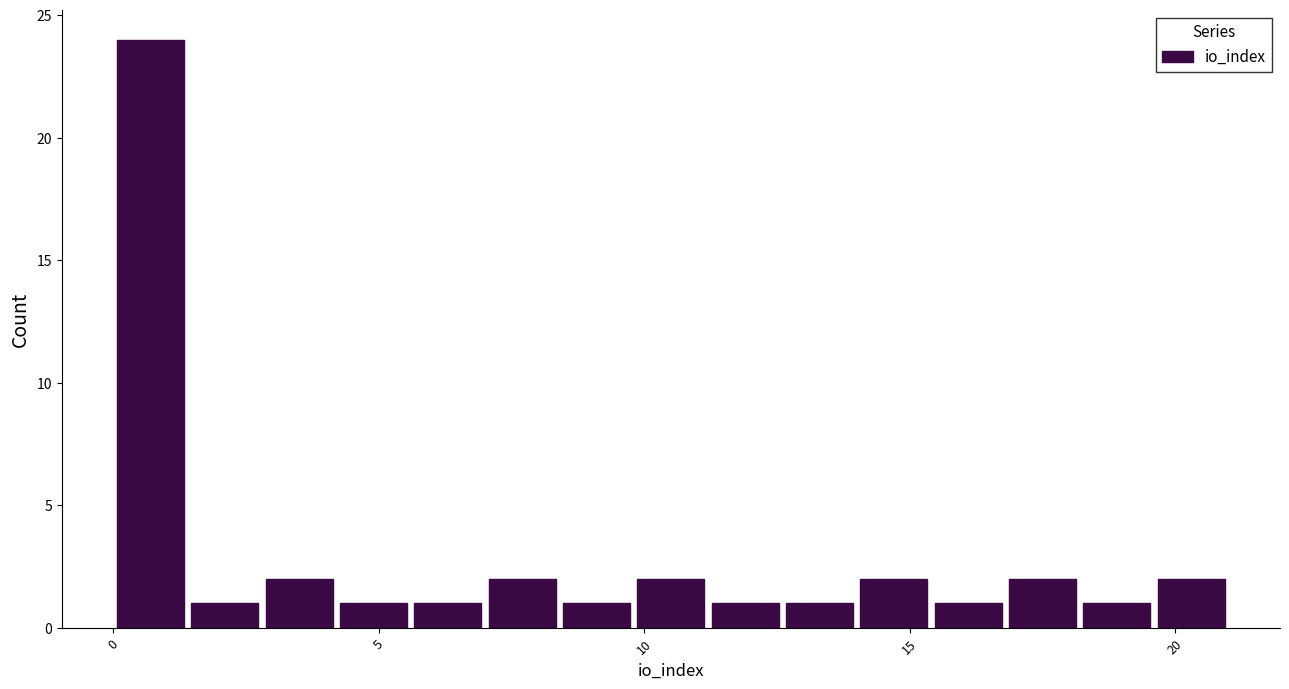

Read against the x-axis, roughly where is the centre of the tallest bar?

0.5